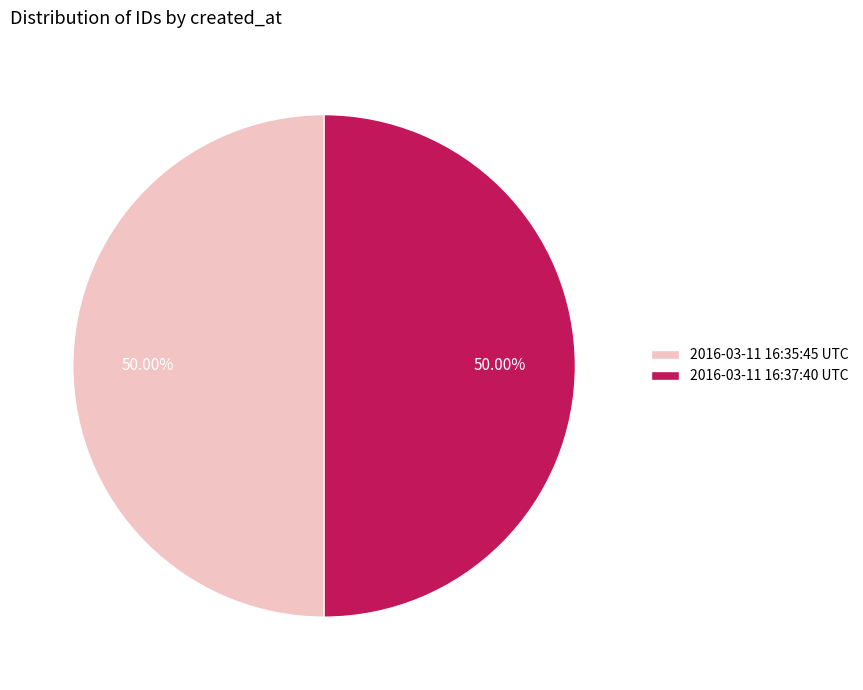

What percentage is NOT represented by 2016-03-11 16:37:40 UTC?

50.0%